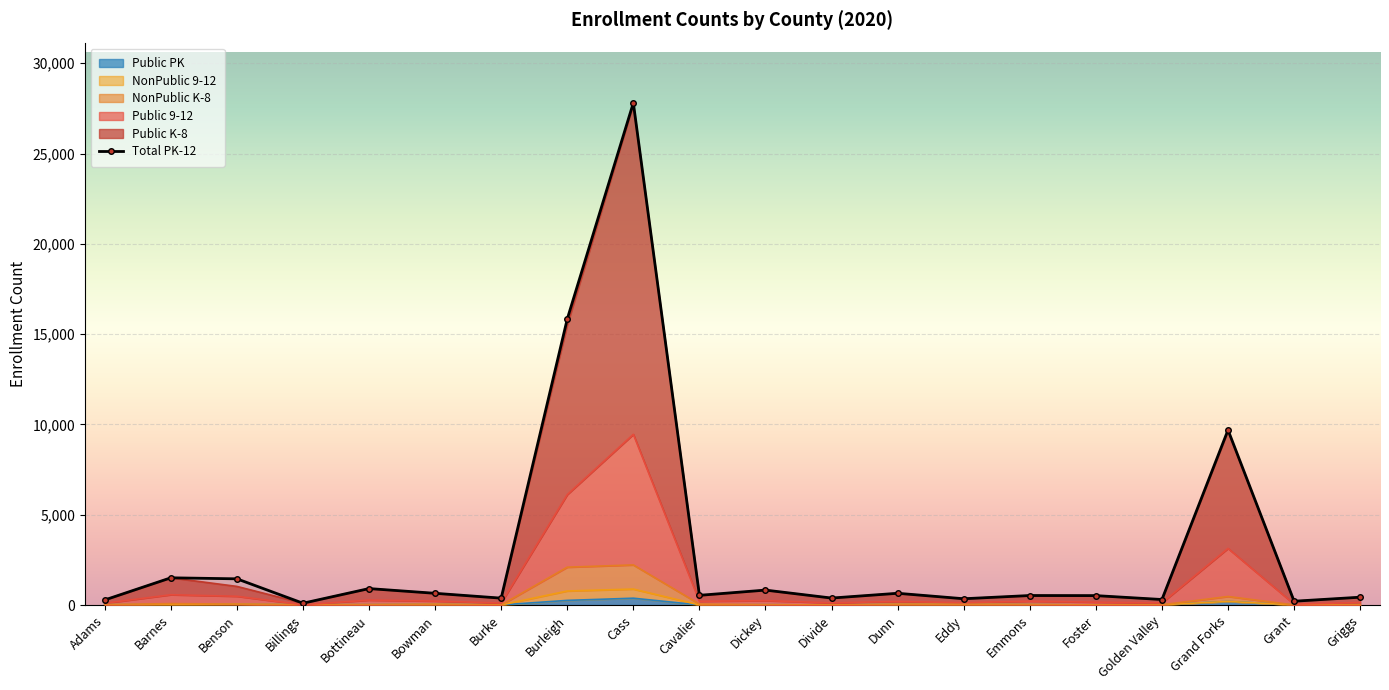

True or false: there are more than 1 points higher than both neighbors.

True